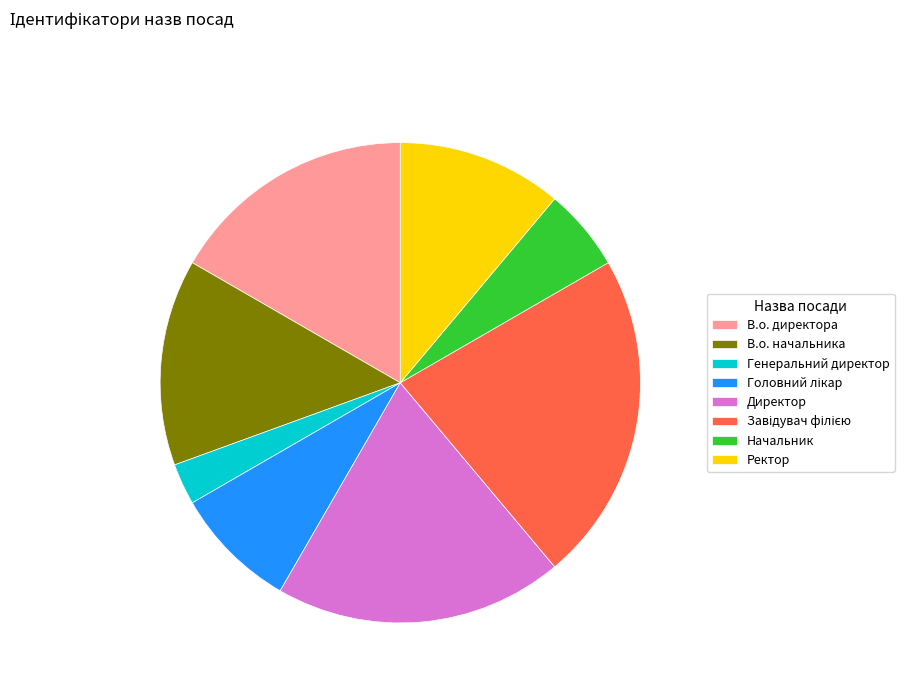

What is the smallest slice in the pie chart?

Генеральний директор